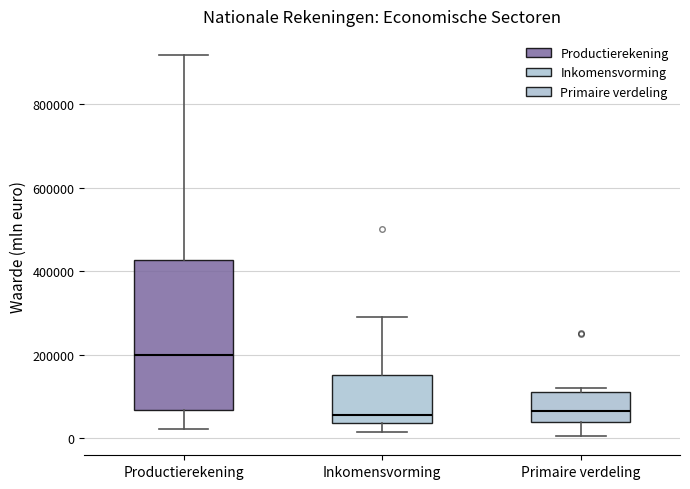

Comparing the boxes themselves (not the whiskers), which one is the tallest?

Productierekening